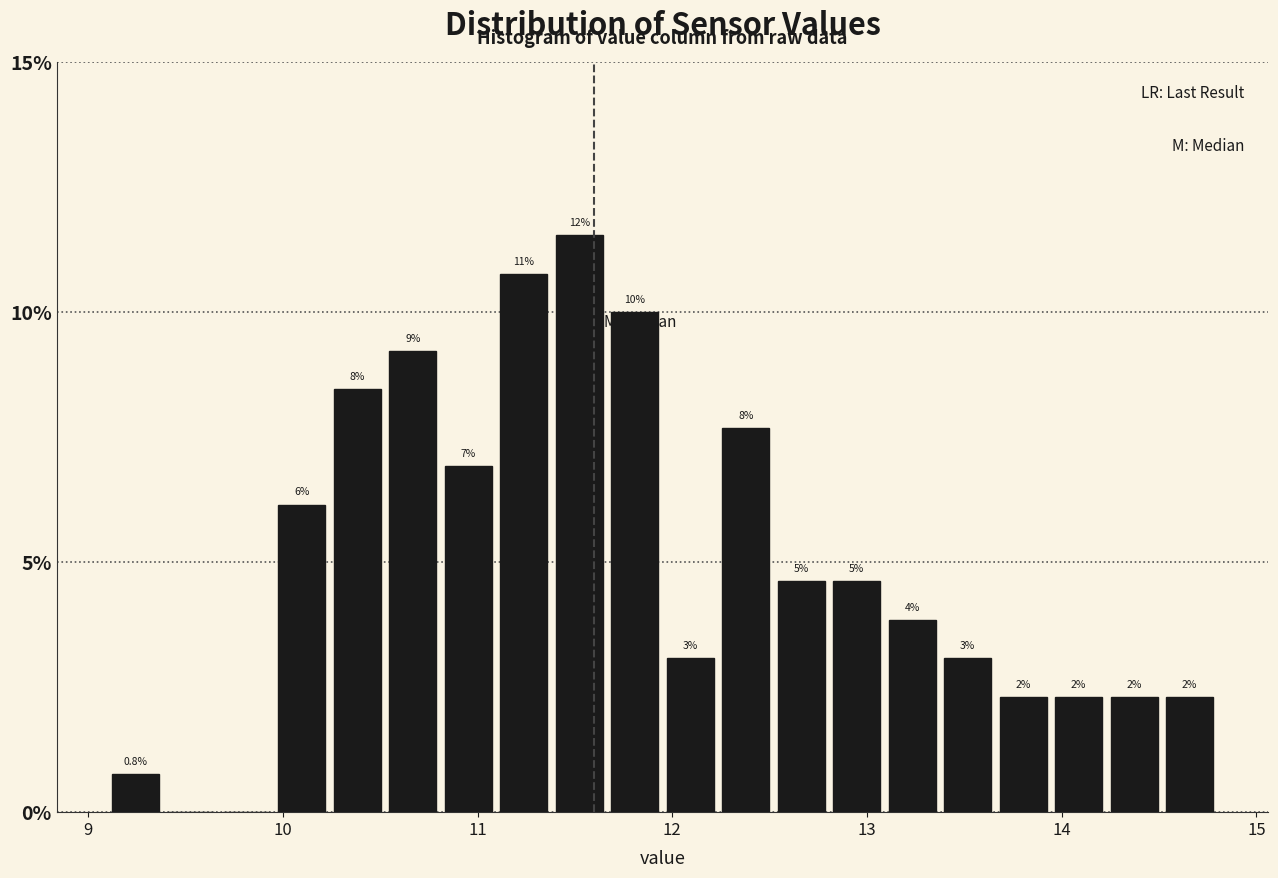

Around what value on the x-axis is the tallest bar? Give the approximate position of its centre, as read against the axis.

11.5